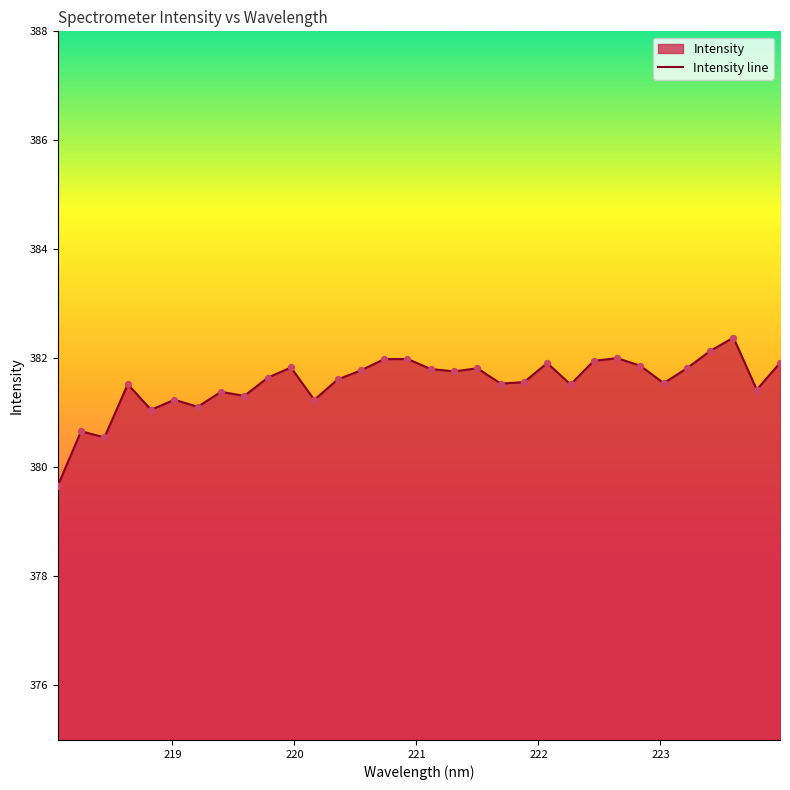

What is the change in value from 218.0596 to 222.6447?

+2.3